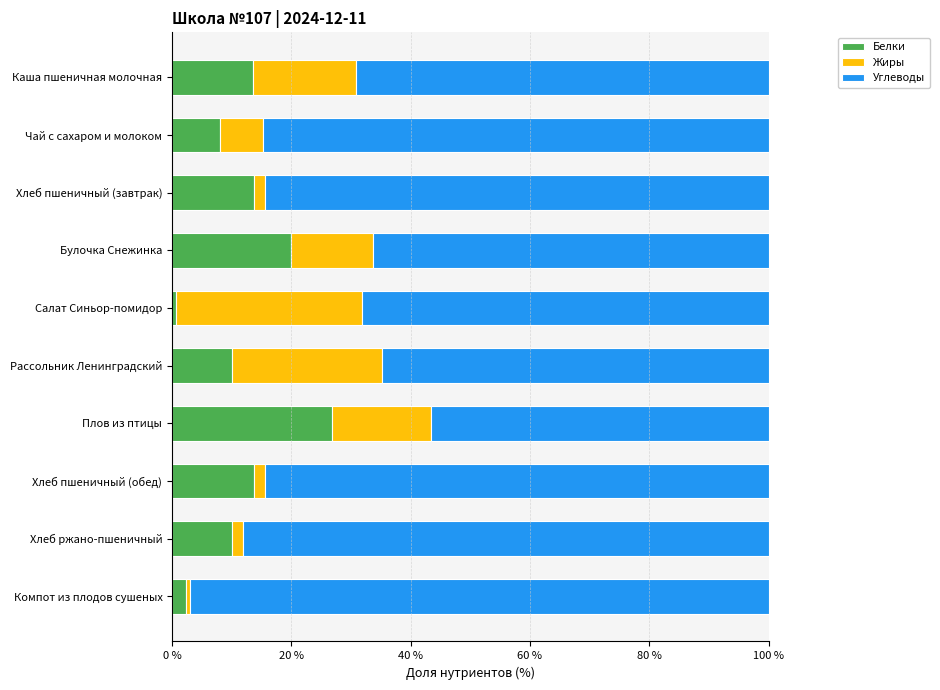

What is the maximum value for Белки?

26.8